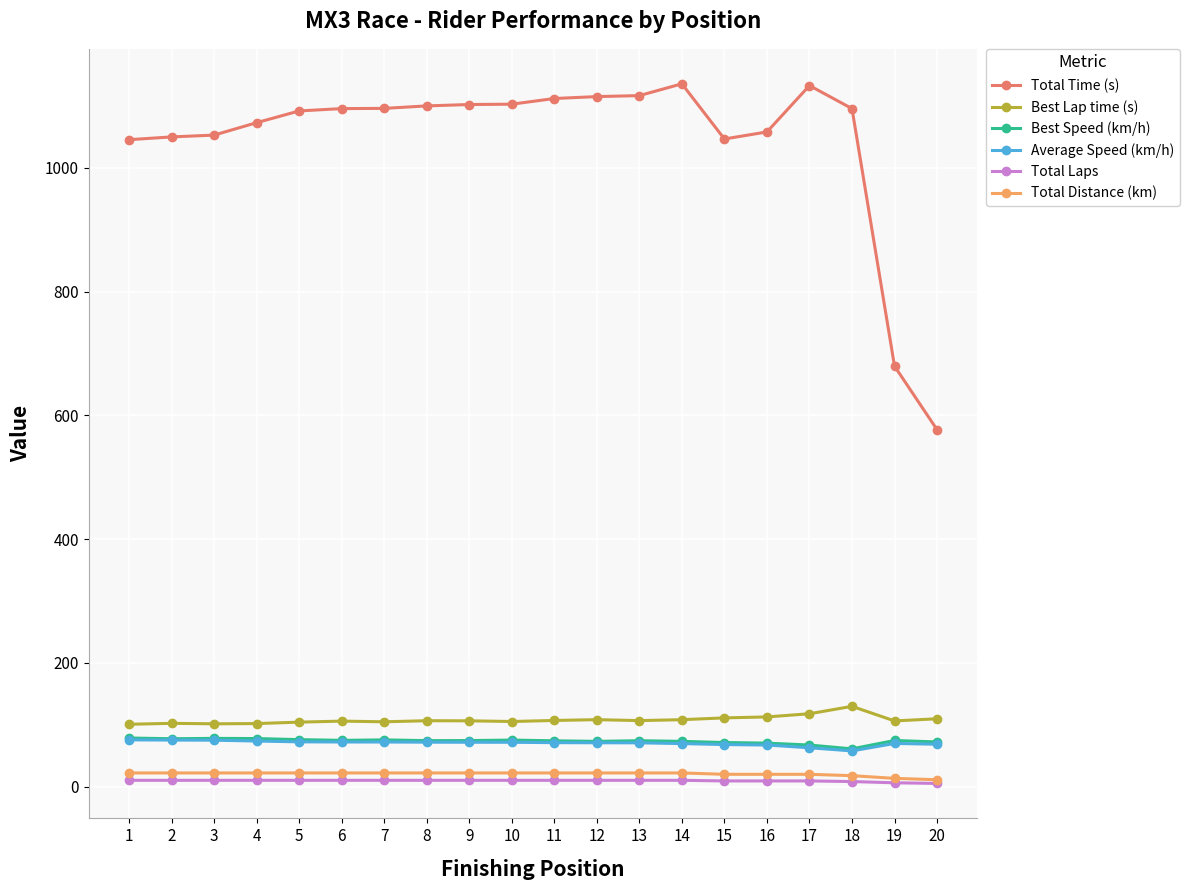

Which series has the largest total across all categories?

Total Time (s)